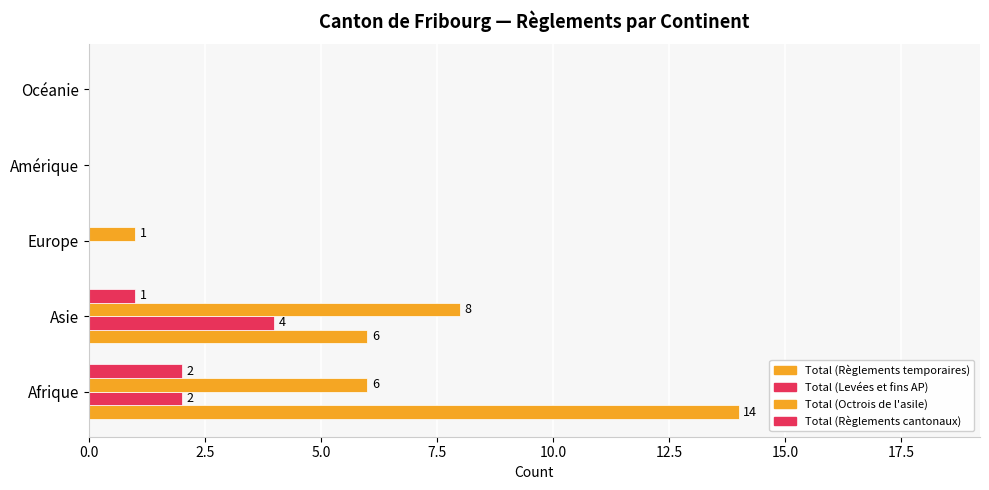

Count the number of data series in this chart.

4